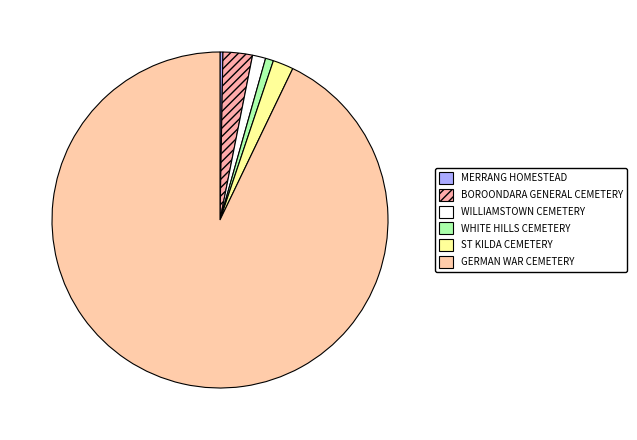

What percentage is NOT represented by WHITE HILLS CEMETERY?

99.2%